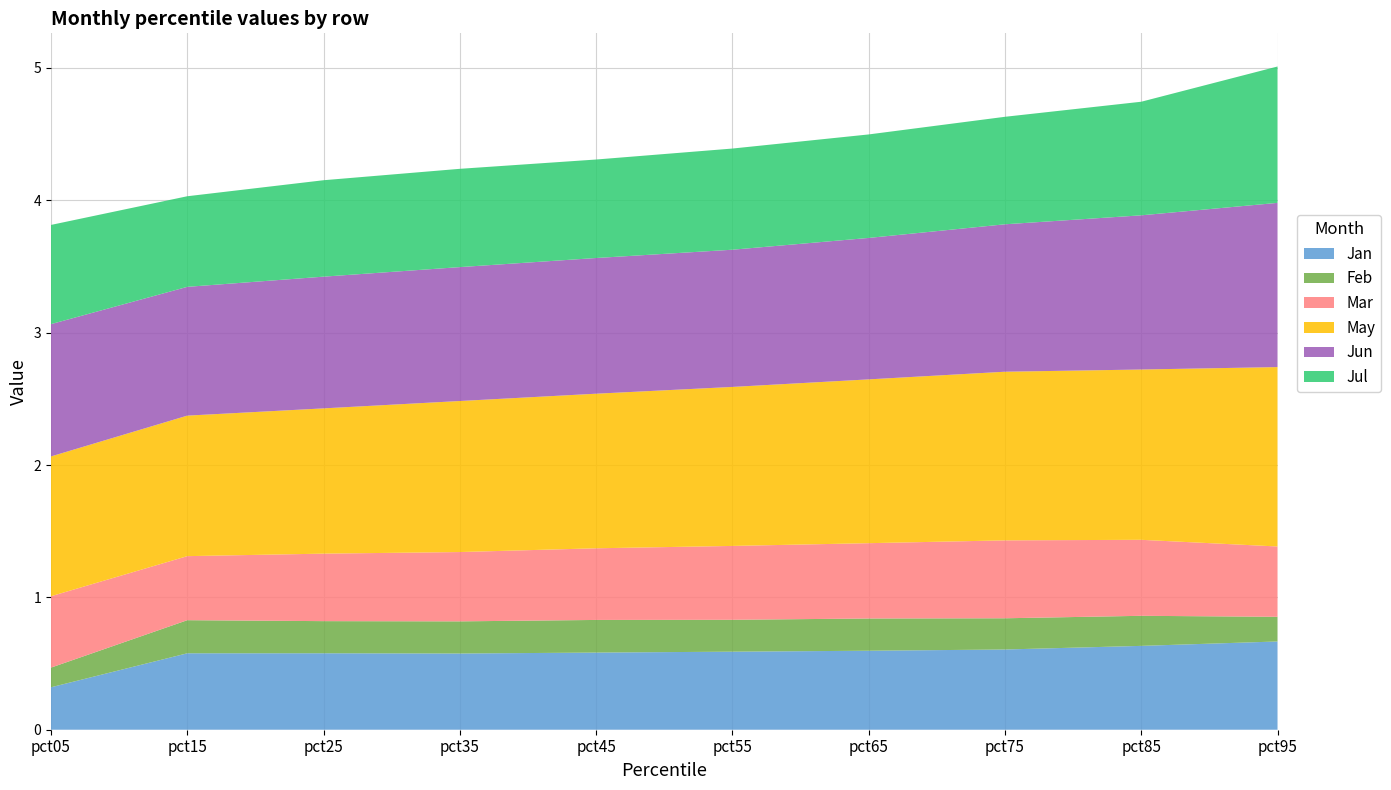

Reading left to right, extract all data points from this chart.

Jan: pct05=0.3	pct15=0.6	pct25=0.6	pct35=0.6	pct45=0.6	pct55=0.6	pct65=0.6	pct75=0.6	pct85=0.6	pct95=0.7
Feb: pct05=0.1	pct15=0.3	pct25=0.2	pct35=0.2	pct45=0.2	pct55=0.2	pct65=0.2	pct75=0.2	pct85=0.2	pct95=0.2
Mar: pct05=0.5	pct15=0.5	pct25=0.5	pct35=0.5	pct45=0.5	pct55=0.6	pct65=0.6	pct75=0.6	pct85=0.6	pct95=0.5
May: pct05=1.1	pct15=1.1	pct25=1.1	pct35=1.1	pct45=1.2	pct55=1.2	pct65=1.2	pct75=1.3	pct85=1.3	pct95=1.4
Jun: pct05=1.0	pct15=1.0	pct25=1.0	pct35=1.0	pct45=1.0	pct55=1.0	pct65=1.1	pct75=1.1	pct85=1.2	pct95=1.2
Jul: pct05=0.7	pct15=0.7	pct25=0.7	pct35=0.7	pct45=0.7	pct55=0.8	pct65=0.8	pct75=0.8	pct85=0.9	pct95=1.0